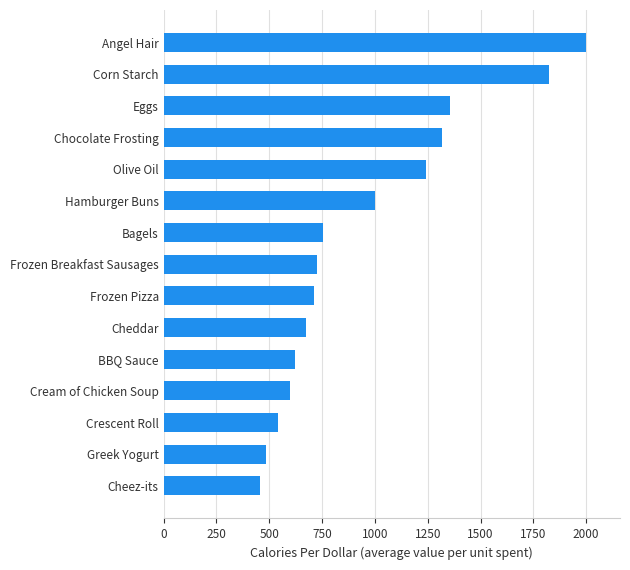

Are the bars horizontal?

Yes